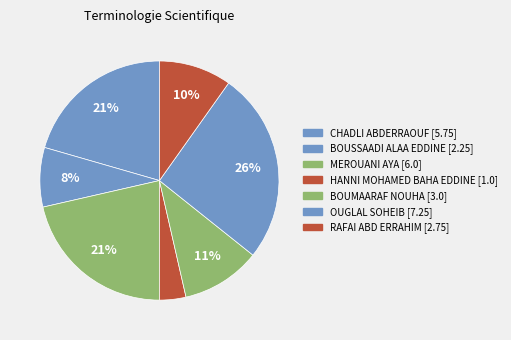

The HANNI MOHAMED BAHA EDDINE slice represents 4% of the pie. True or false?

True